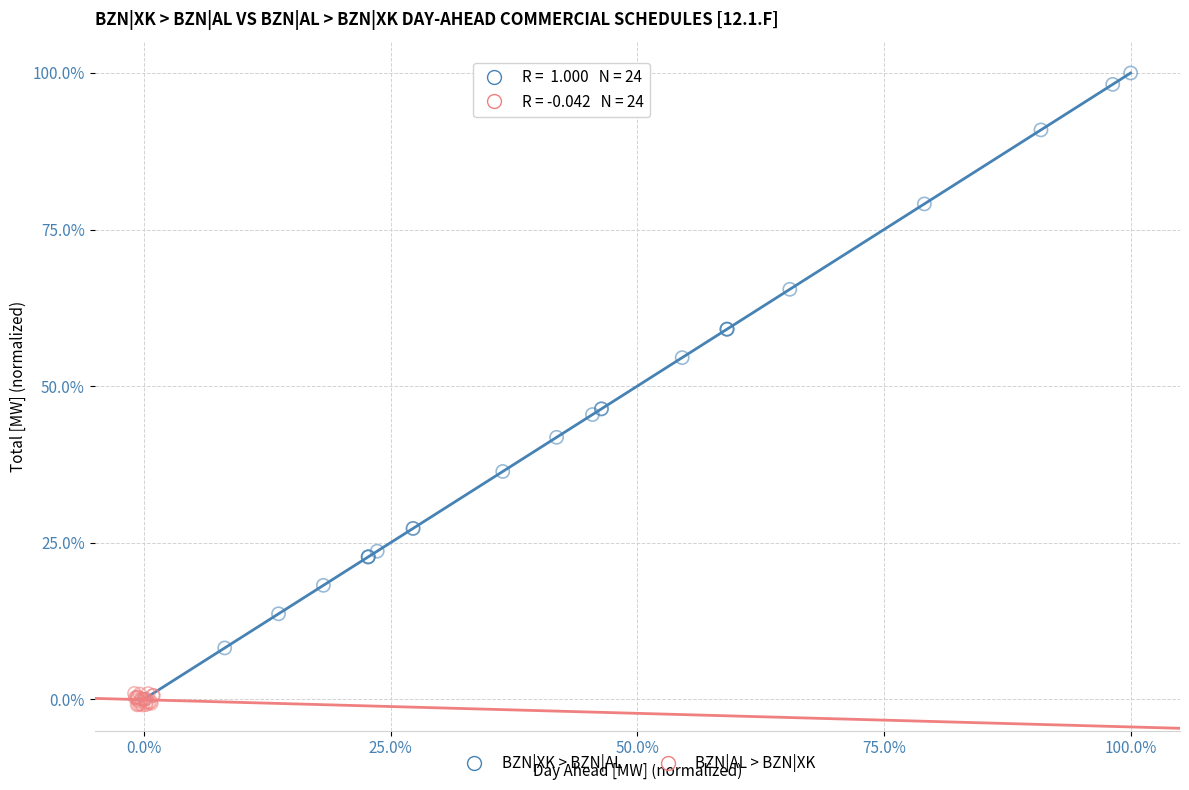

Which series contains the lowest Y value?

BZN|AL > BZN|XK